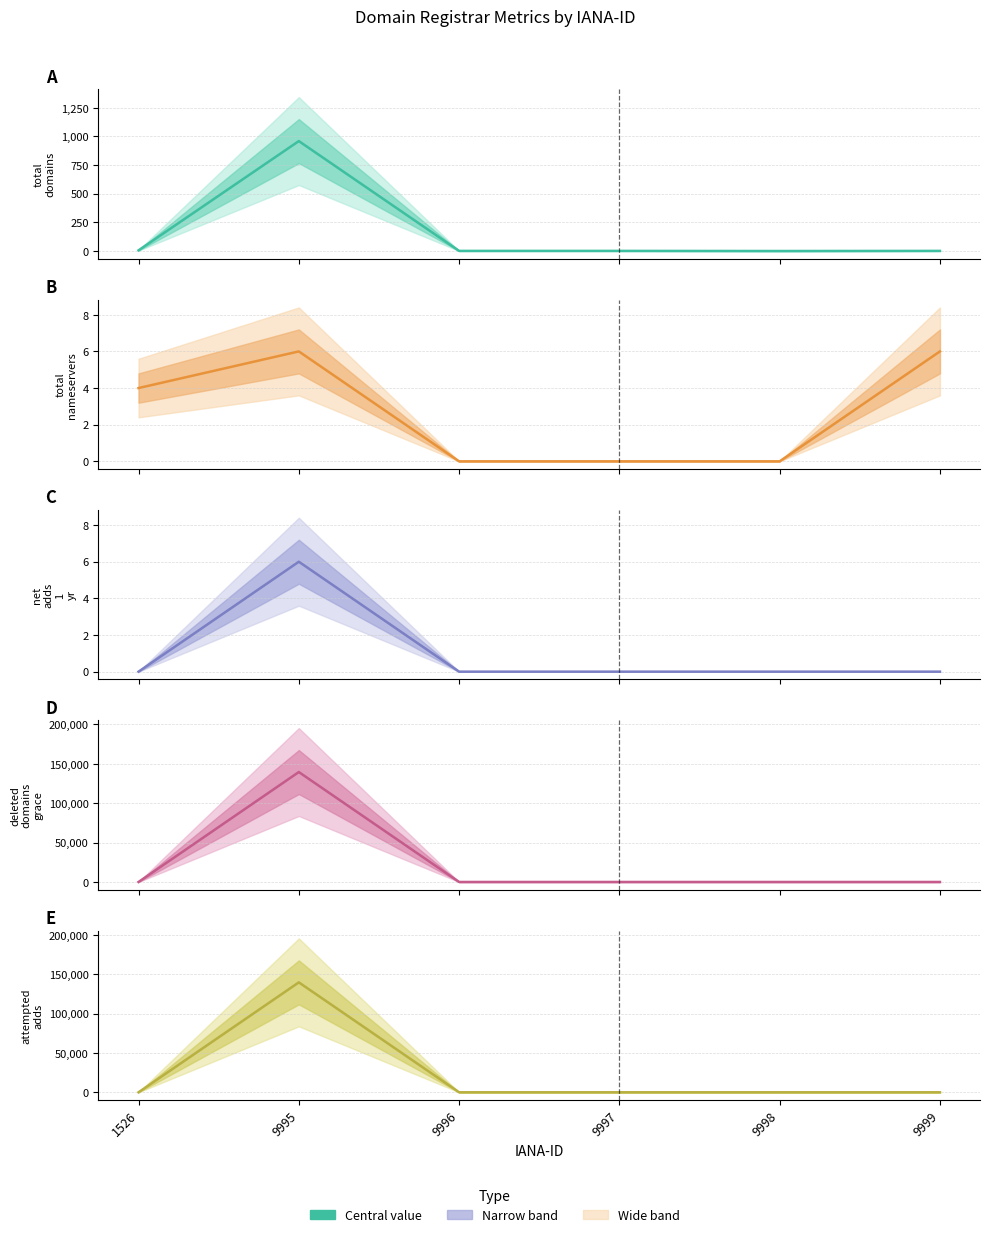

Is the value of attempted-adds at 9998 greater than the value of net-adds-1-yr at 9999?

No